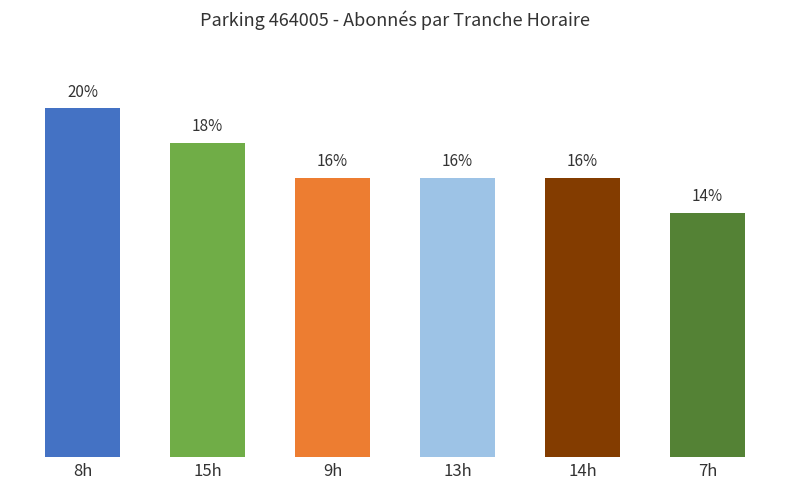

Between 7h and 14h, which is larger?

14h